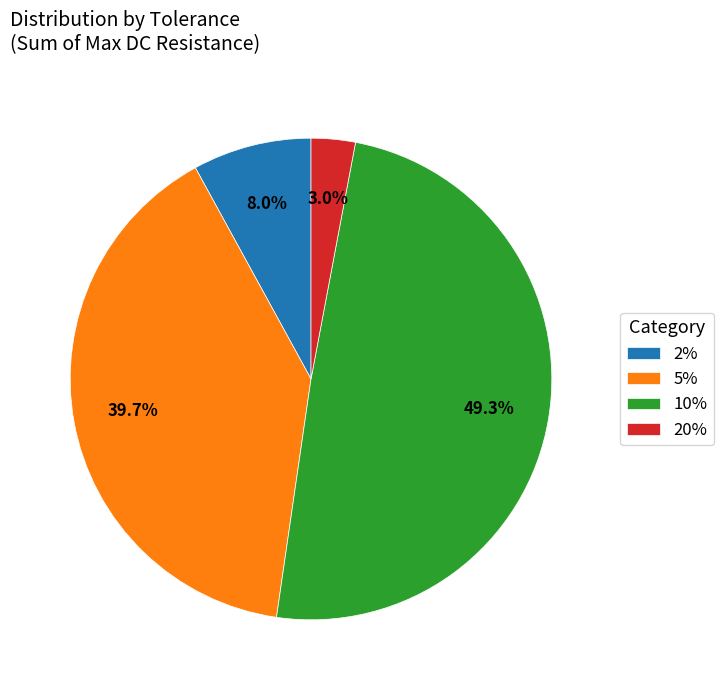

How many slices are in this pie chart?

4